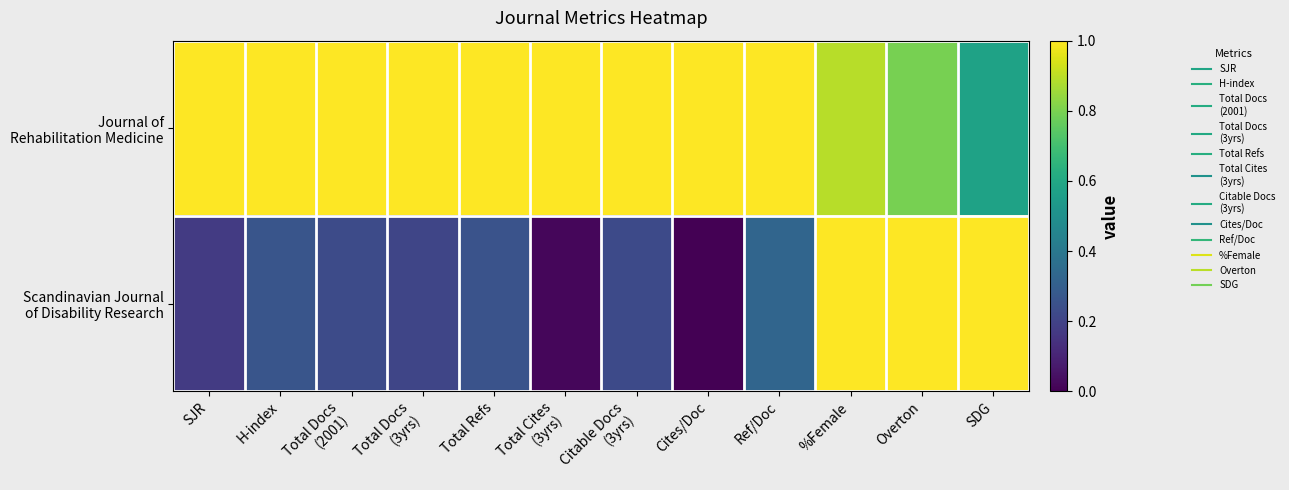

Between Ref/Doc and Total Docs
(3yrs), which is larger?

Ref/Doc